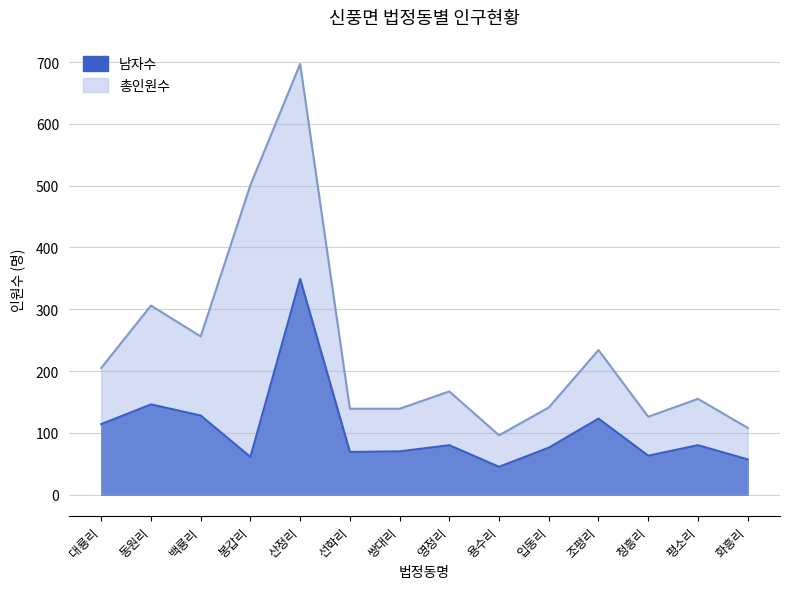

At which label is 남자수 closest to 197?

동원리